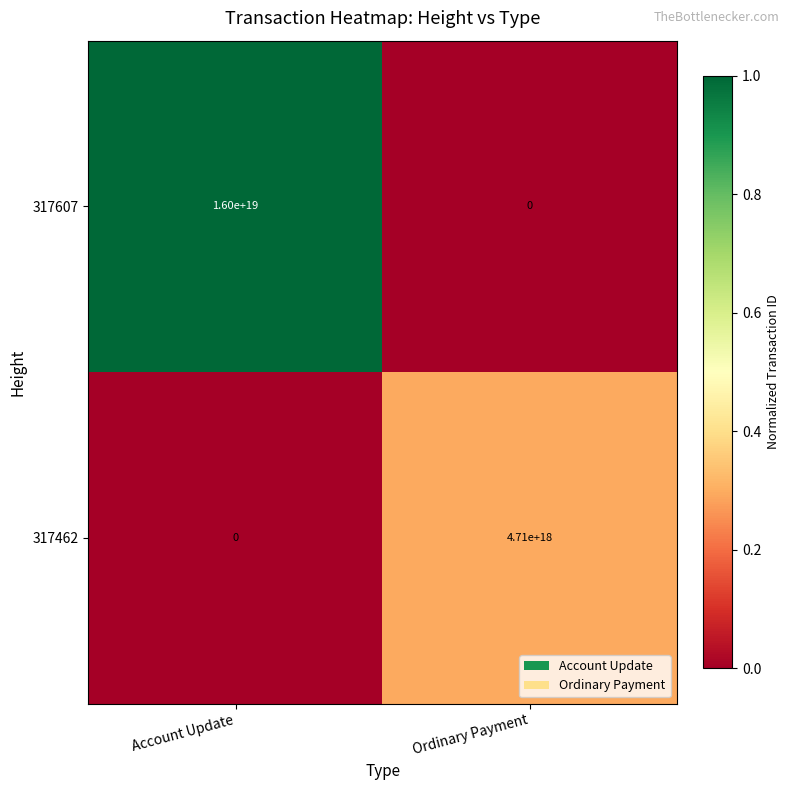

Which label corresponds to the largest value in the chart?

Account Update